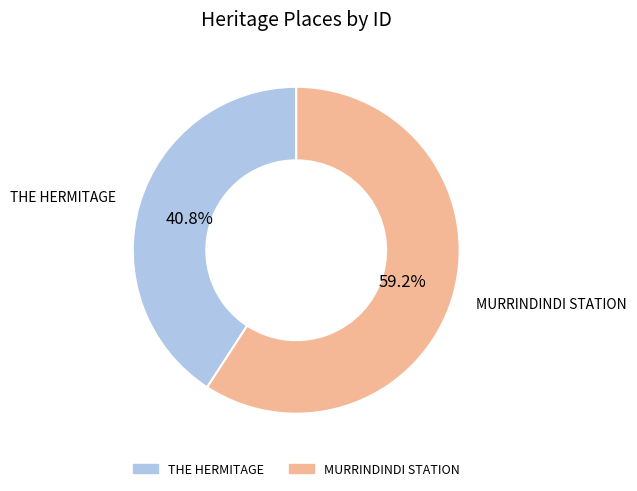

Approximately how many times larger is the value at THE HERMITAGE compared to MURRINDINDI STATION?

0.7